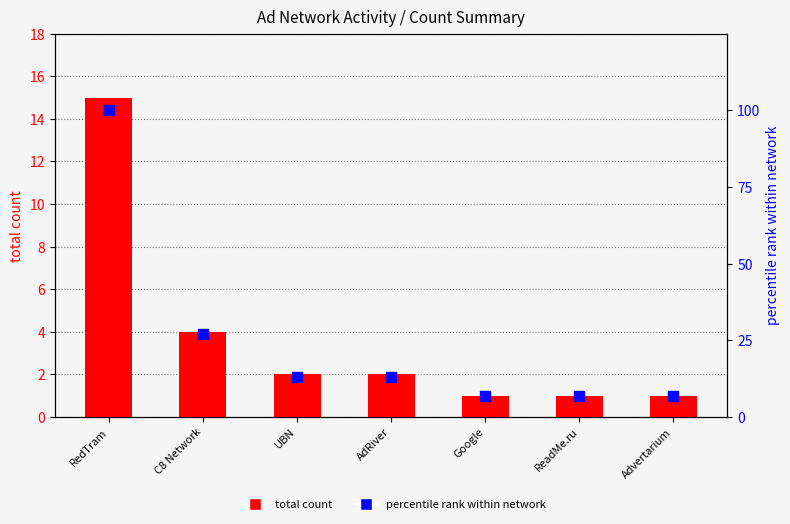

Which series reaches the maximum Y coordinate?

percentile rank within network